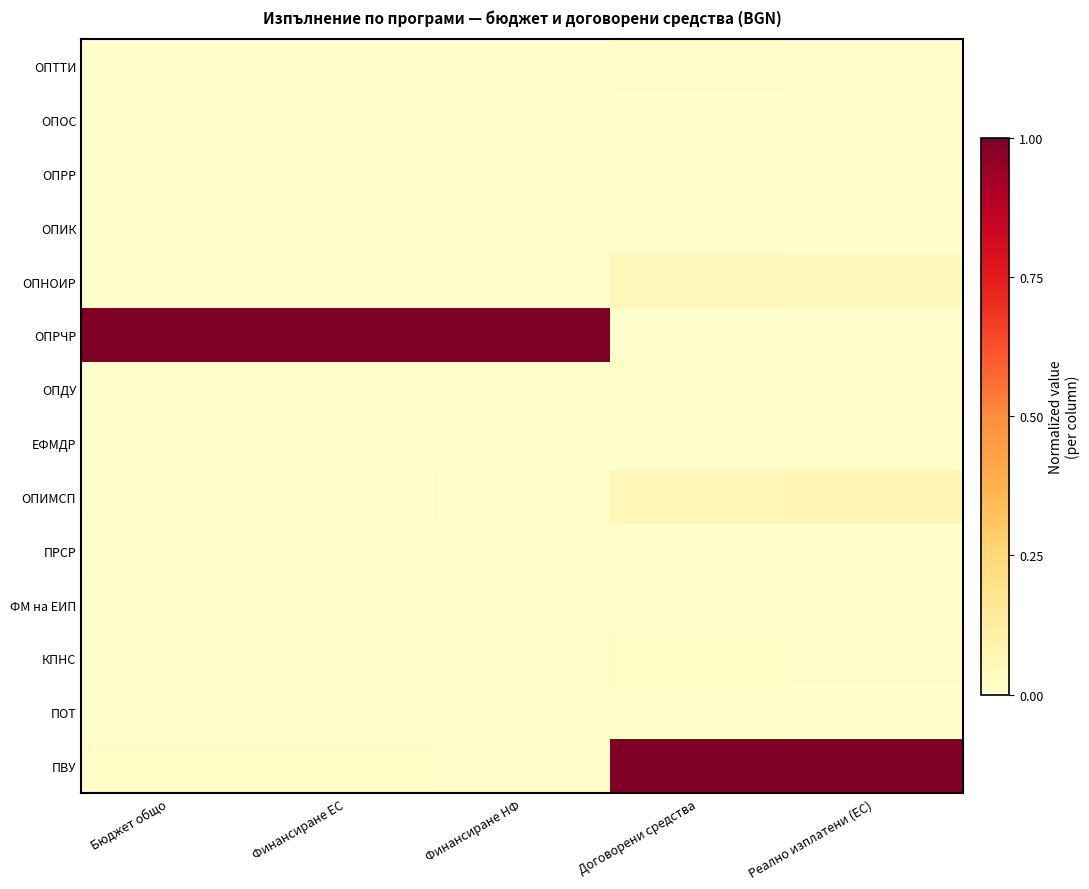

Which series has the largest total across all categories?

ОПРЧР